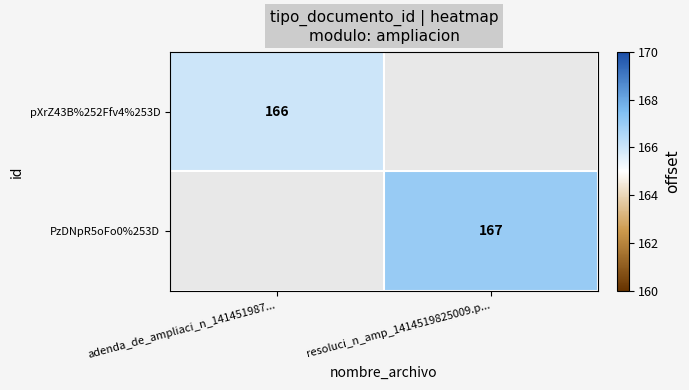

Is the value of pXrZ43B%252Ffv4%253D at adenda_de_ampliaci_n_141451987... greater than the value of PzDNpR5oFo0%253D at resoluci_n_amp_1414519825009.p...?

No